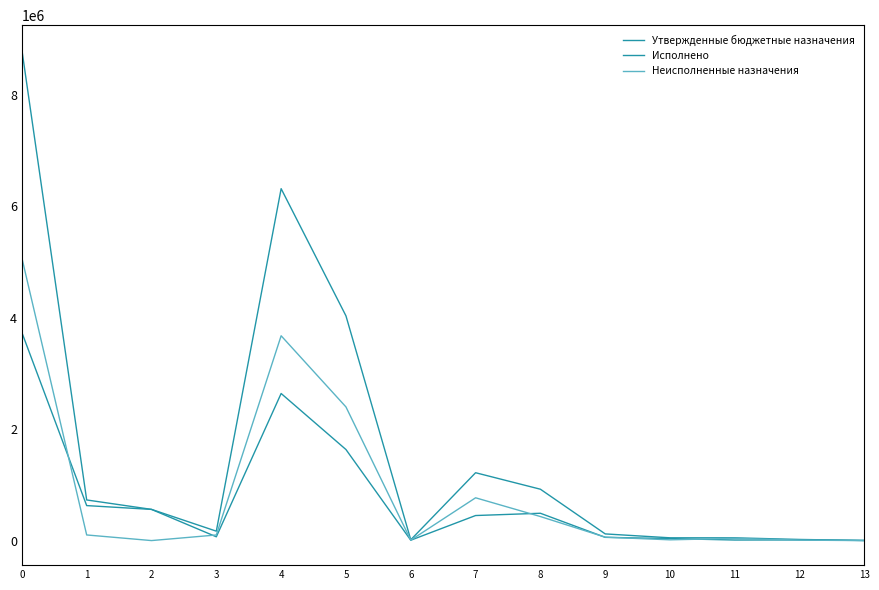

Rank the series by their average value, from lowest to highest.

Исполнено, Неисполненные назначения, Утвержденные бюджетные назначения